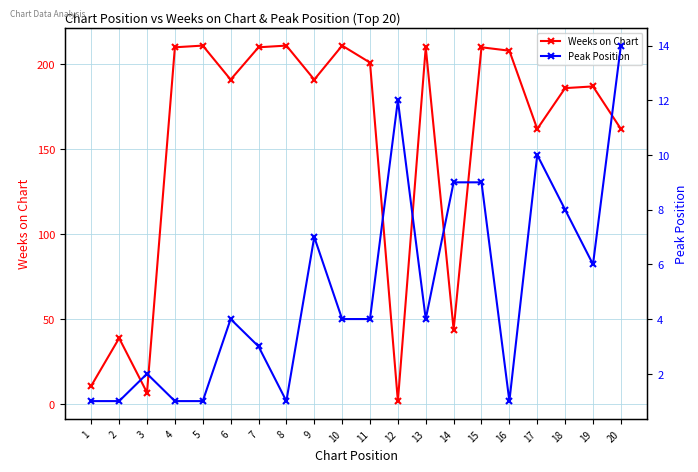

Is it true that Peak Position equals 1 at 1?

True